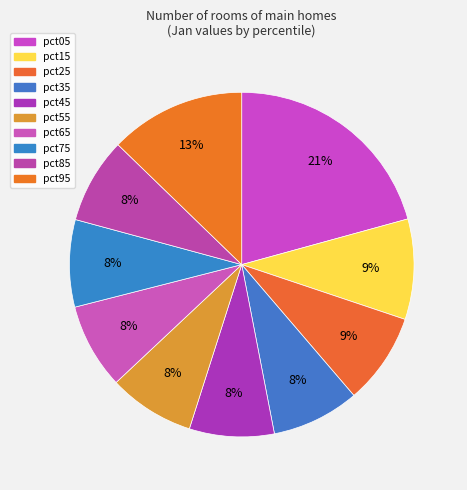

The pct75 slice represents 1% of the pie. True or false?

False